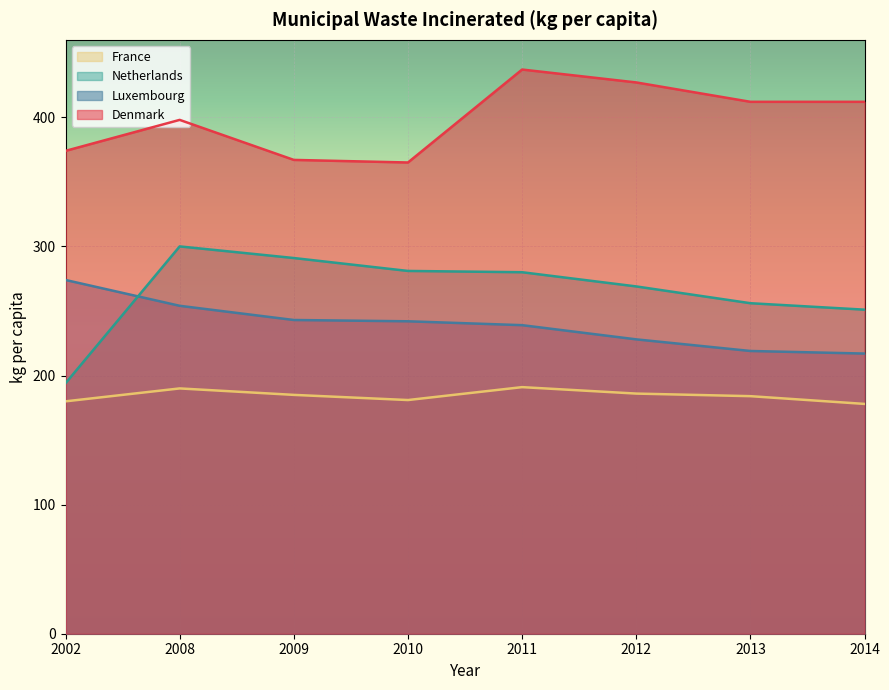

Is the value of Netherlands at 2012 greater than the value of France at 2013?

Yes